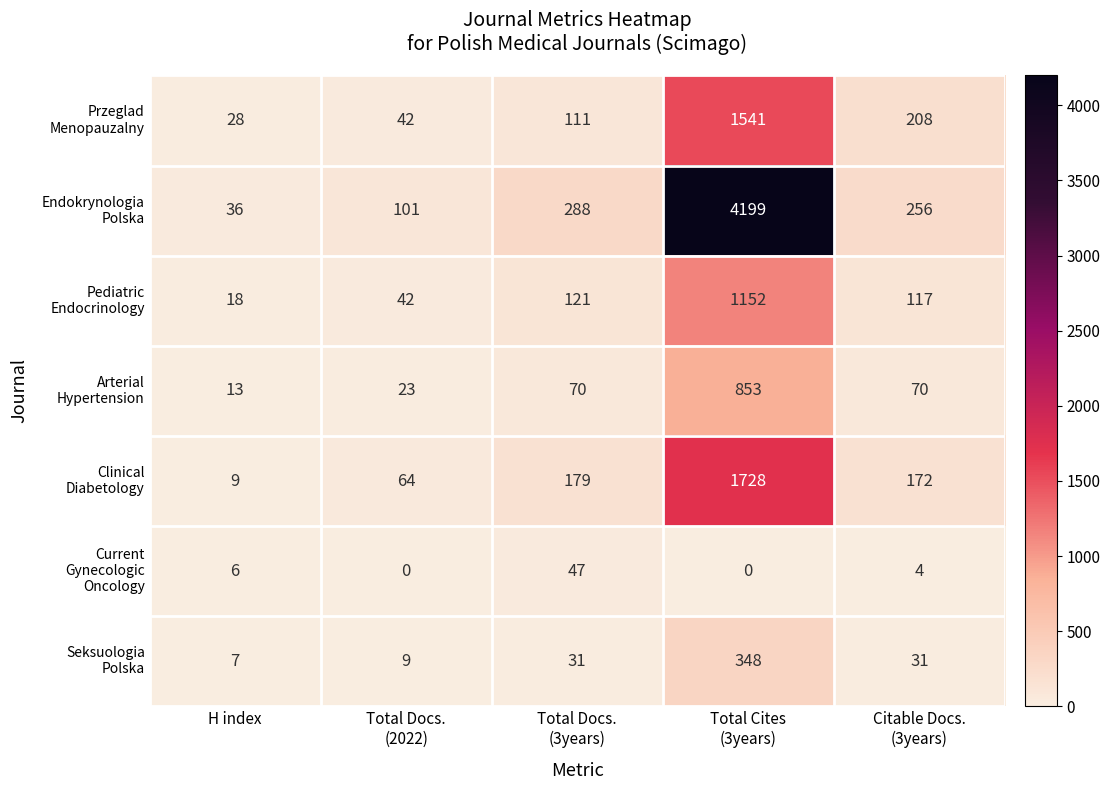

Count the number of data series in this chart.

7